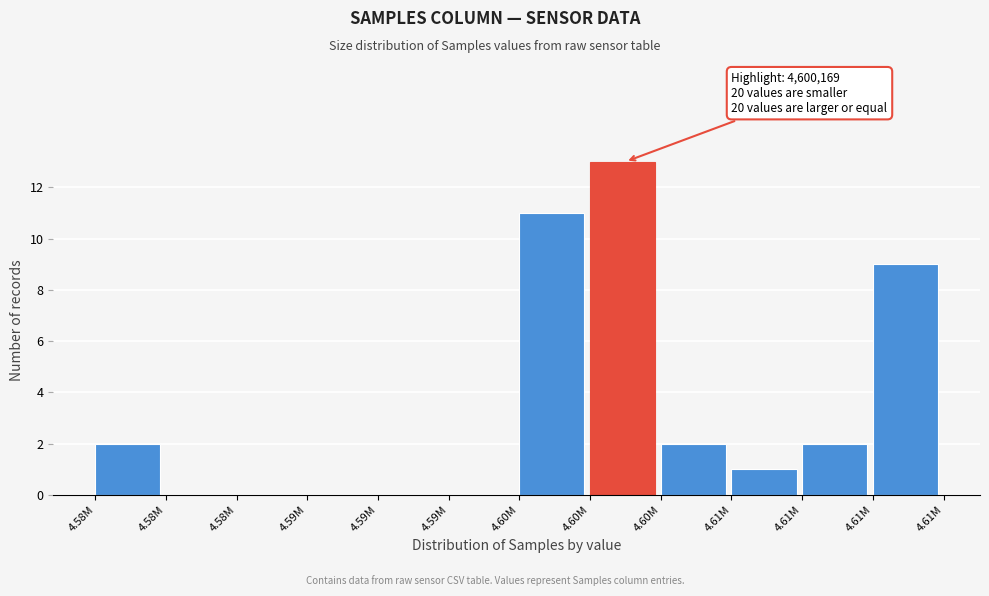

How many data points does each series have?

12